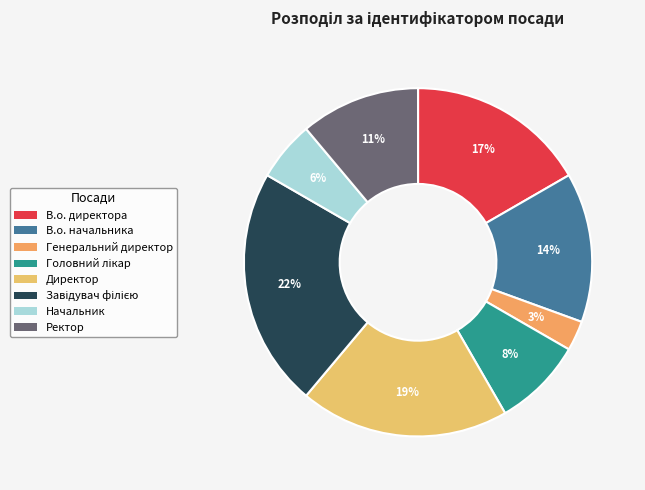

Count the number of slices in the pie.

8